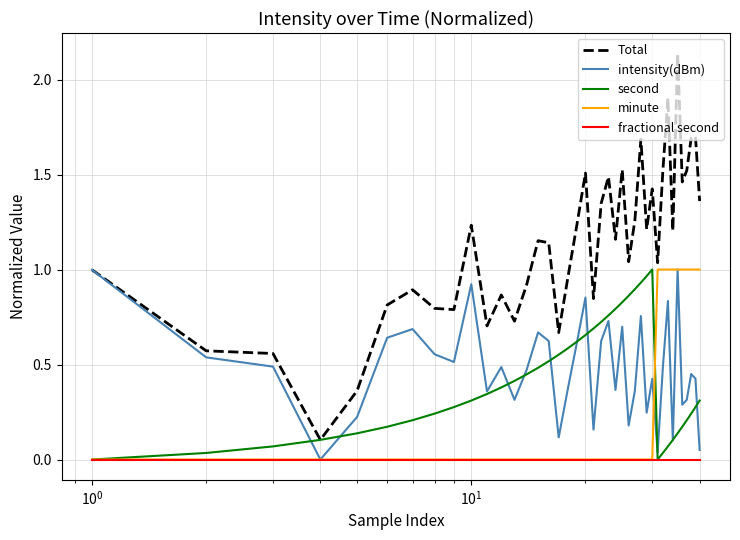

How many series are shown in this chart?

5